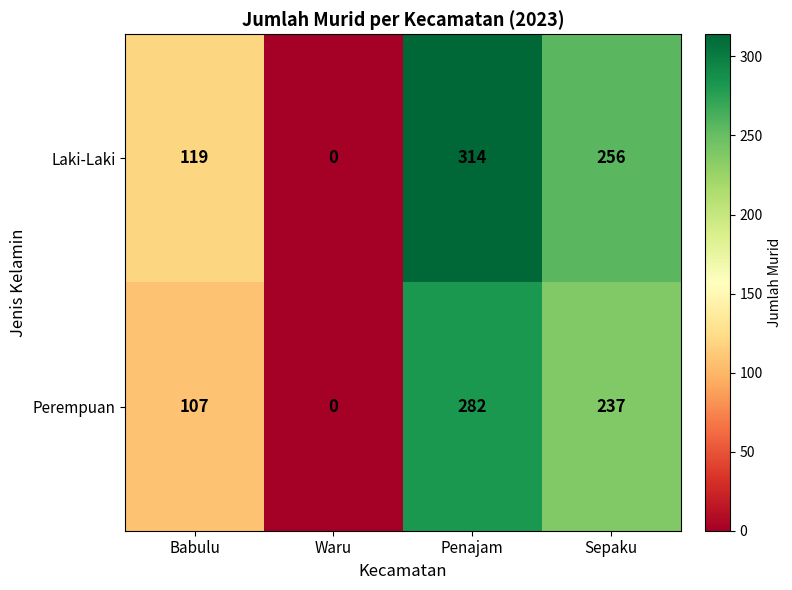

Count the Perempuan values in the range 107 to 282.

3